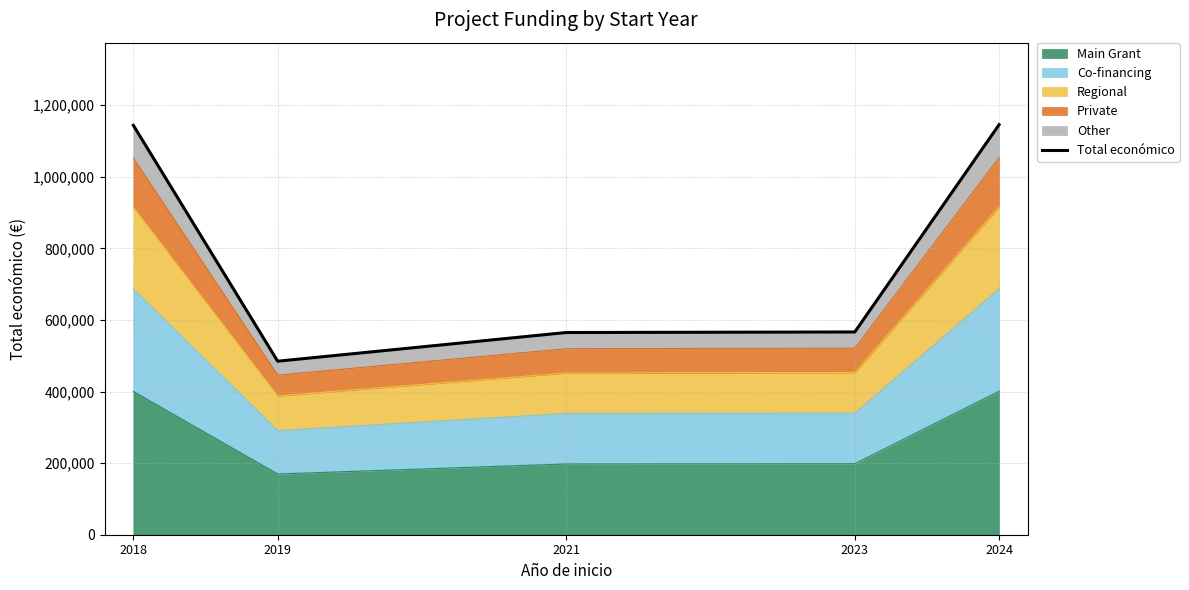

Count the number of values greater than 566298.

2